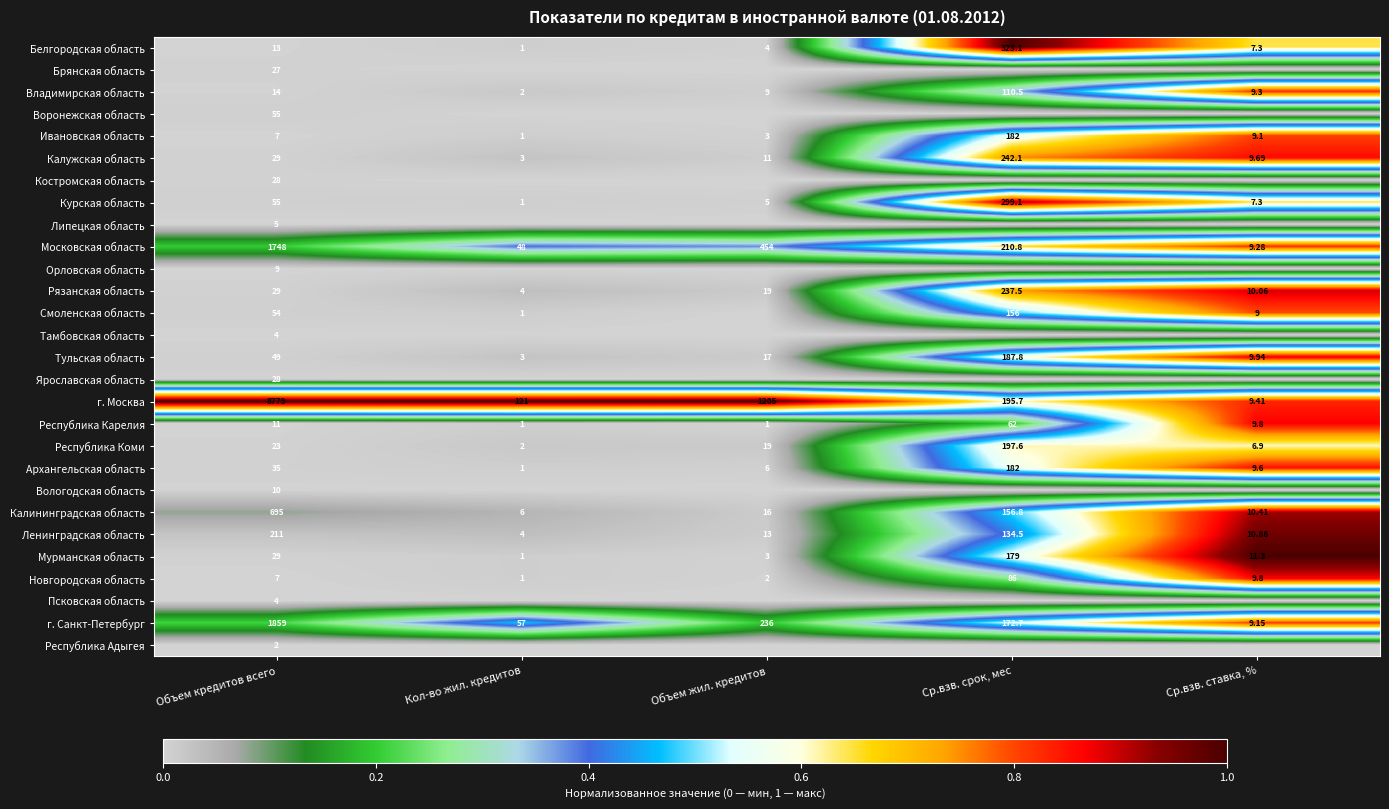

Where does the Курская область series first go above 7?

Объем кредитов всего